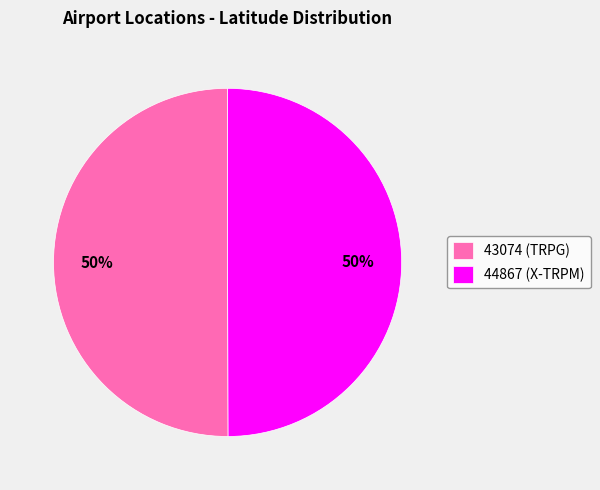

Is it true that 43074 is 37% of the pie?

False